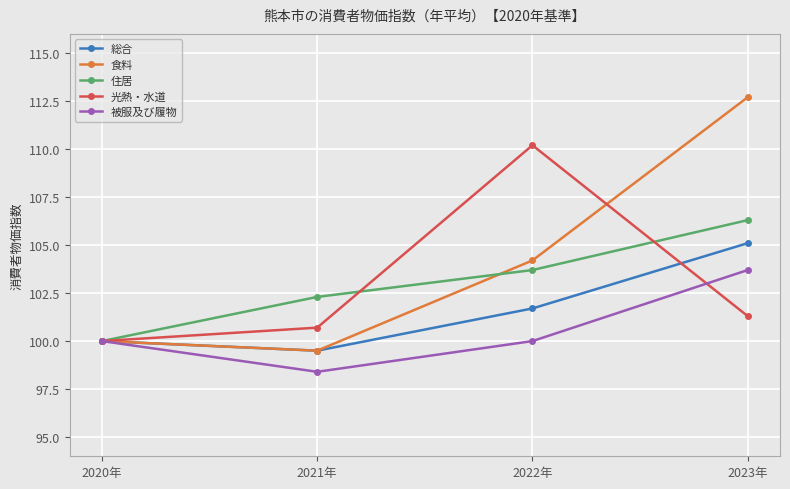

Rank the series by their maximum value, from highest to lowest.

食料, 光熱・水道, 住居, 総合, 被服及び履物